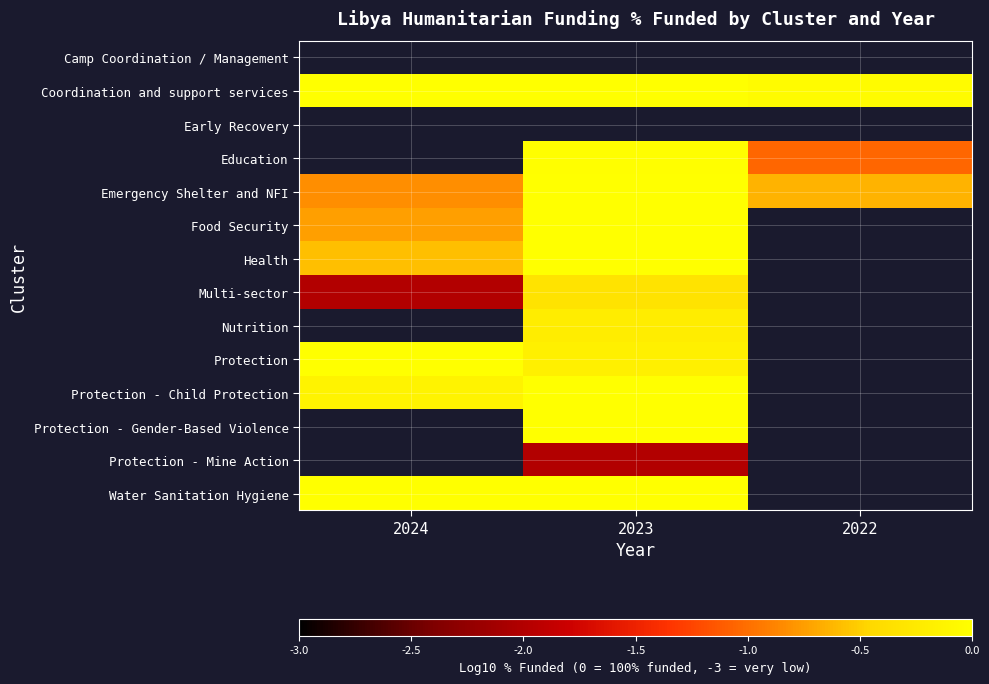

Between 2022 and 2023, which is larger?

2023